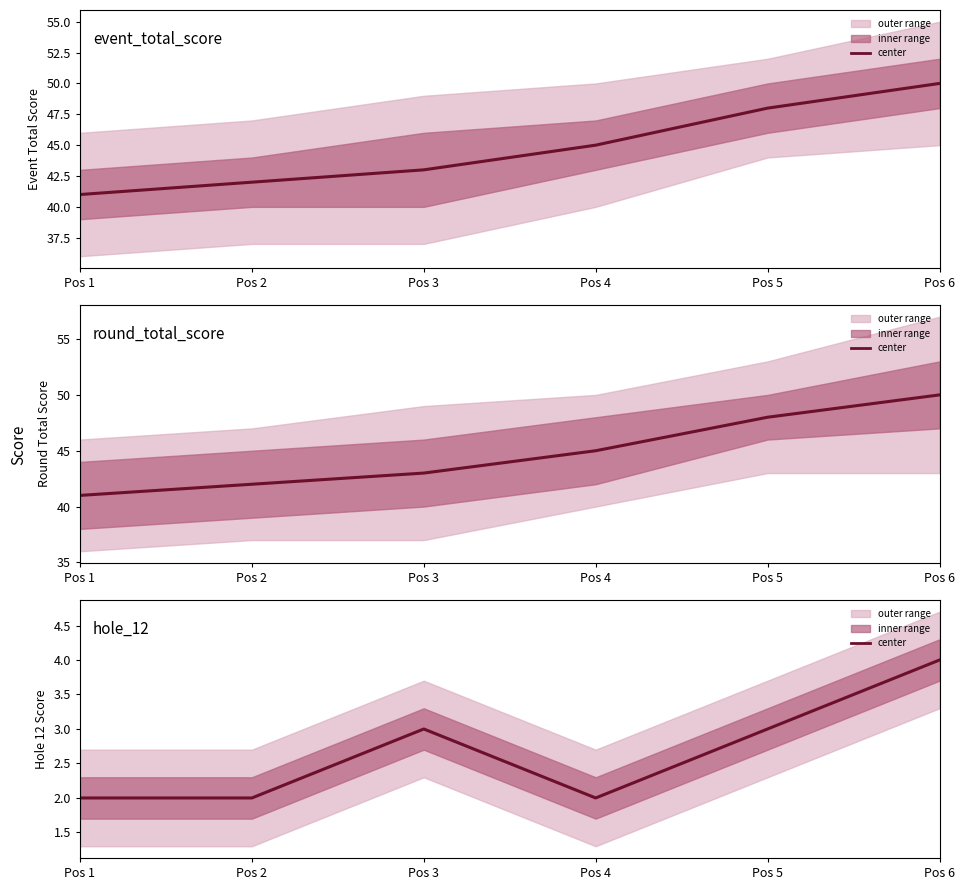

List the series in order of their peak value, lowest first.

hole_12, event_total_score, round_total_score